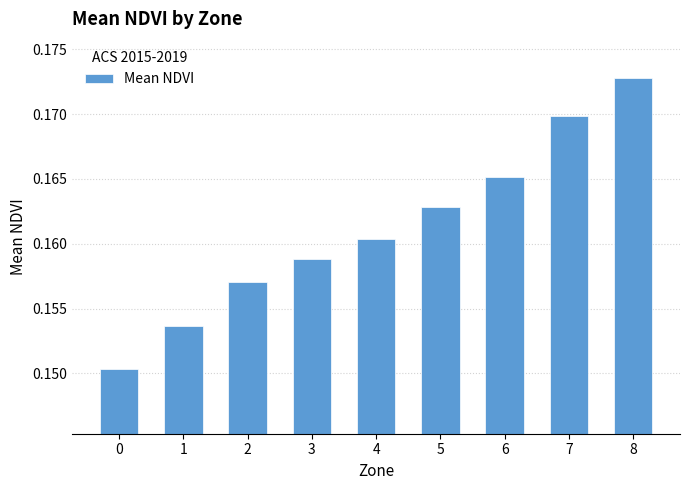

How many values are between 0 and 1?

9